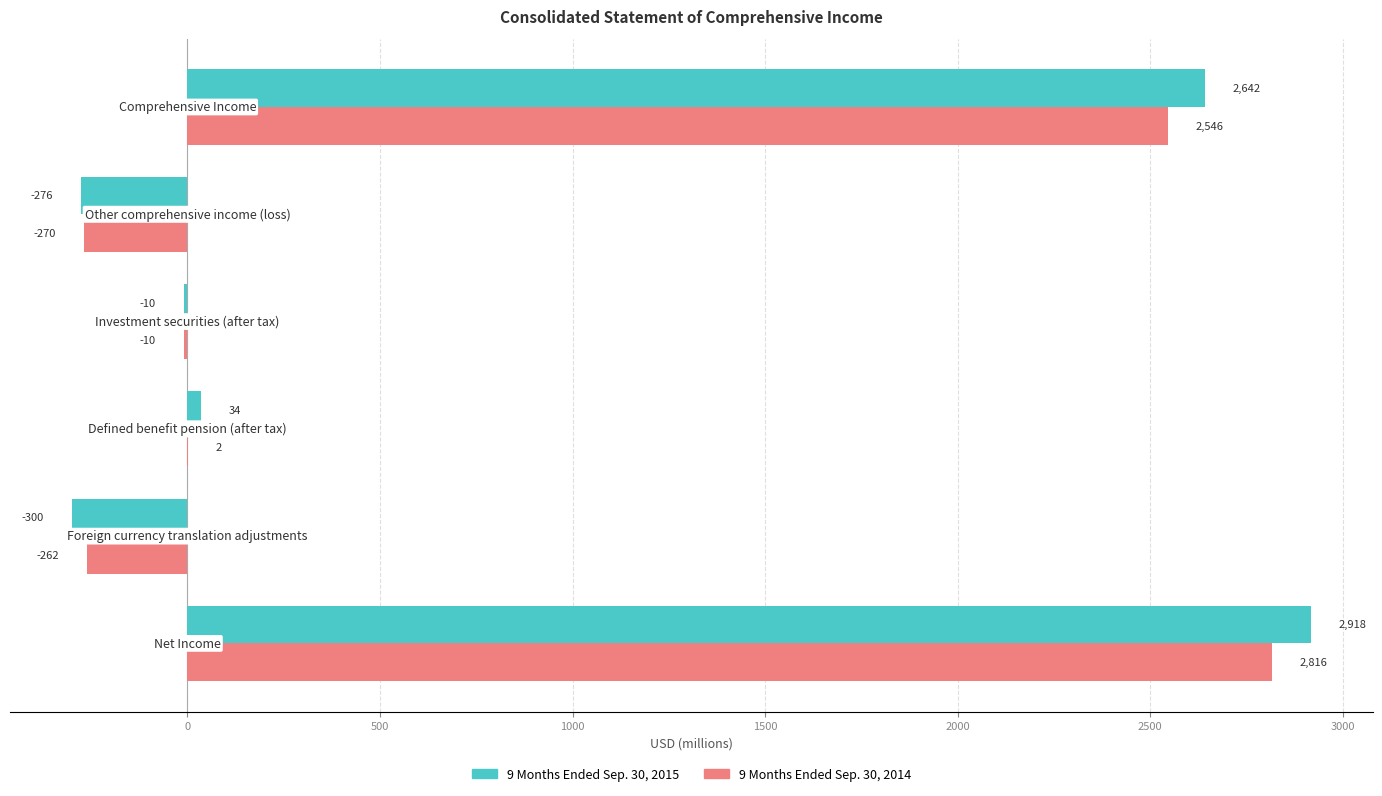

How many series are shown in this chart?

2